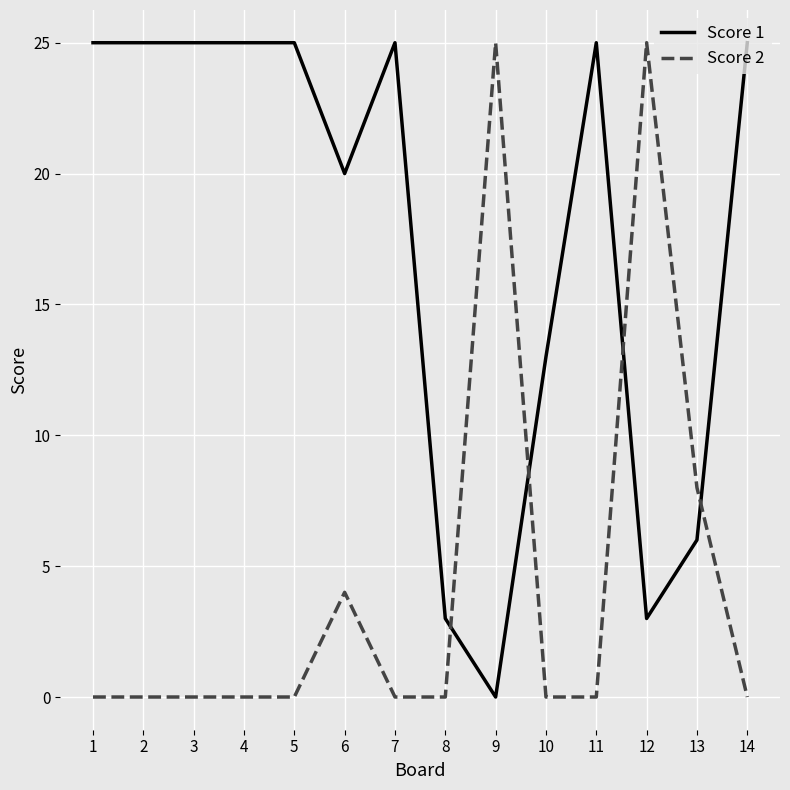

How many lines are shown in the chart?

2